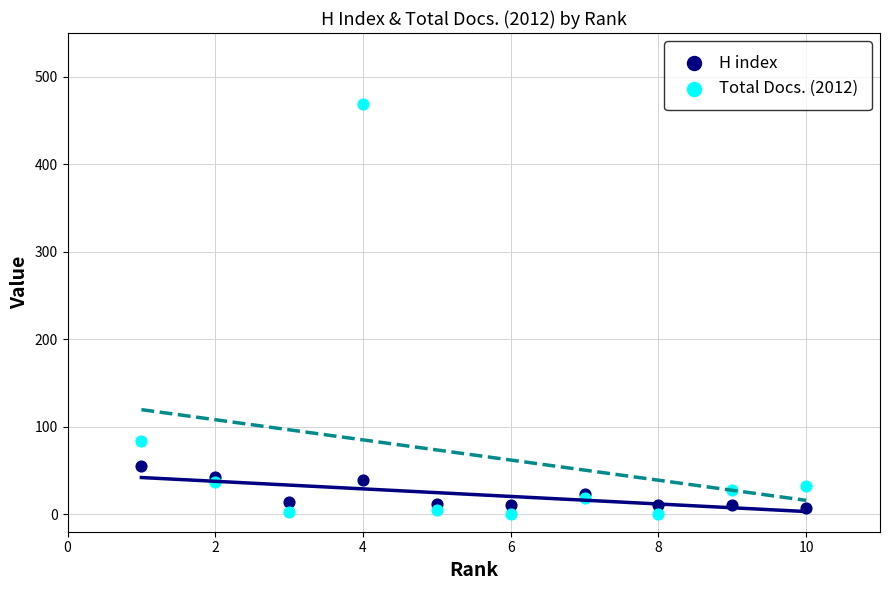

What are all the series names shown in the legend?

H index, Total Docs. (2012)